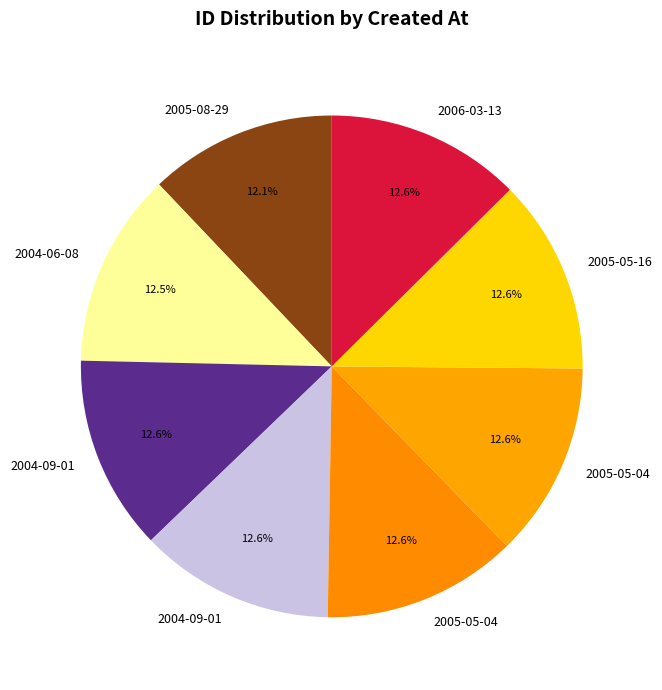

Count the number of slices in the pie.

8